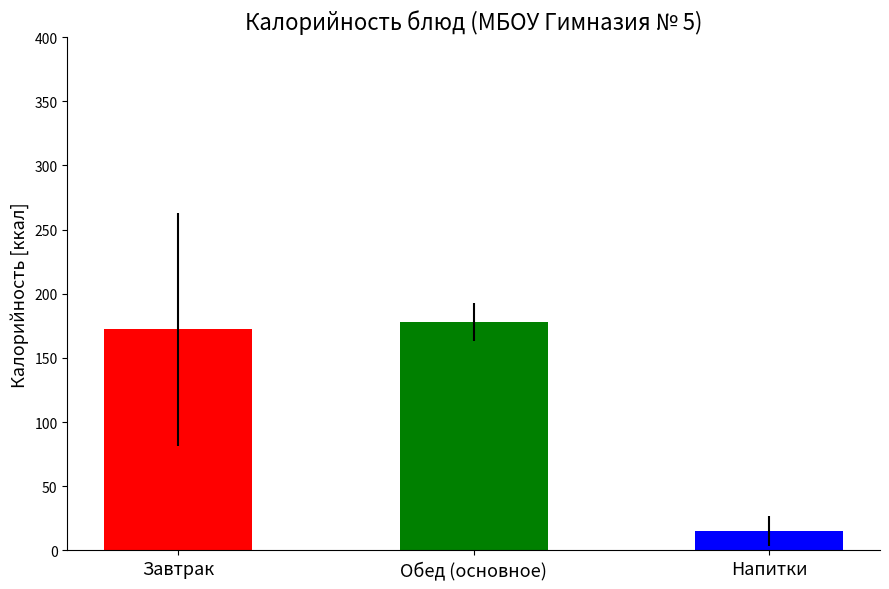

Rank the categories by value from lowest to highest.

Напитки, Завтрак, Обед (основное)